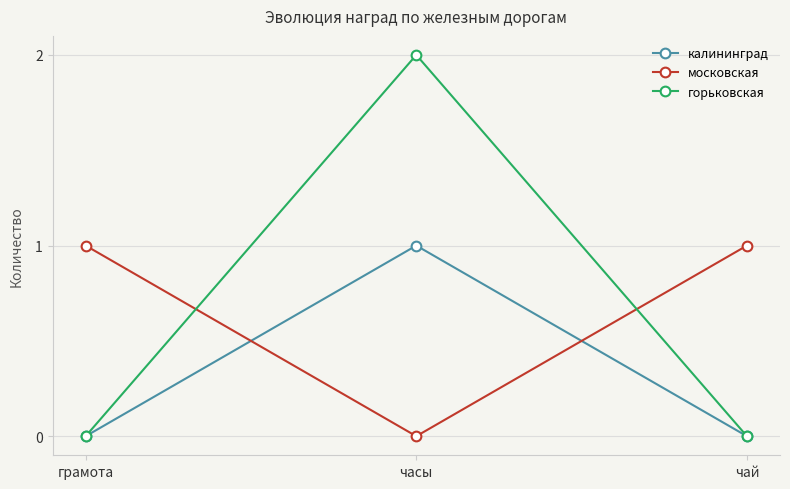

At which category is the sum across all series the highest?

часы